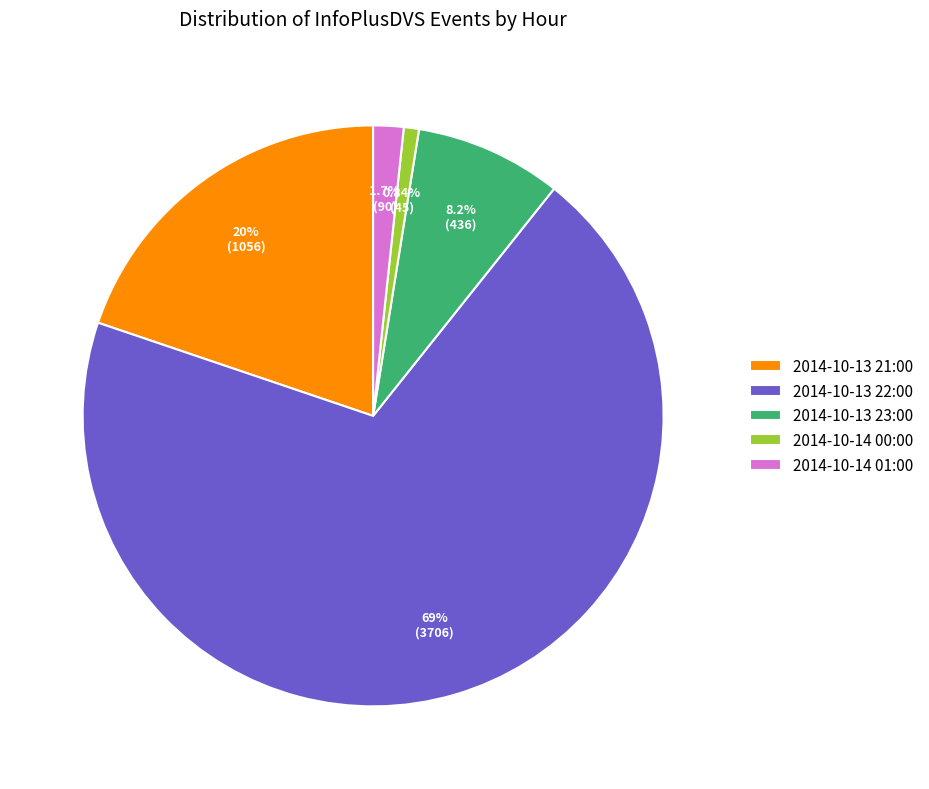

Does any single category account for the majority?

Yes